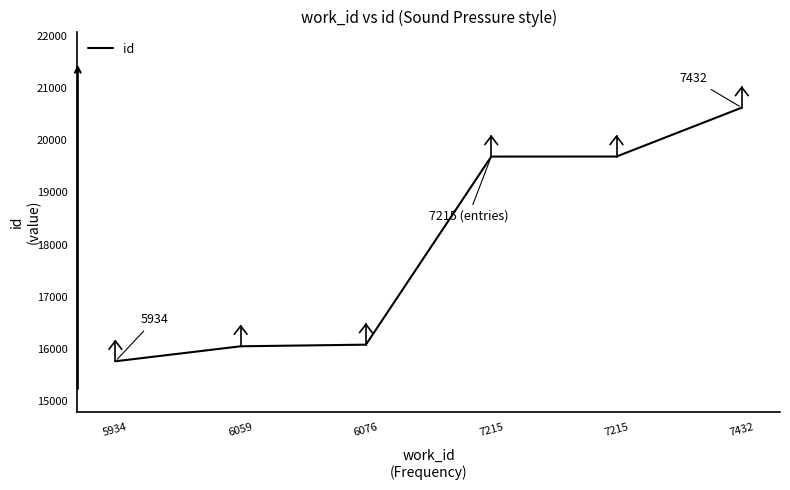

Rank the categories by value from highest to lowest.

7432, 7215, 7215, 6076, 6059, 5934